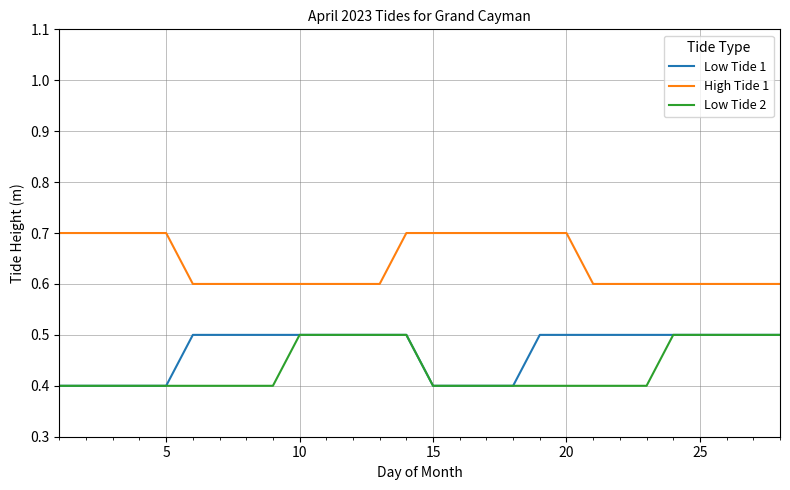

Rank the series by their average value, from lowest to highest.

Low Tide 2, Low Tide 1, High Tide 1